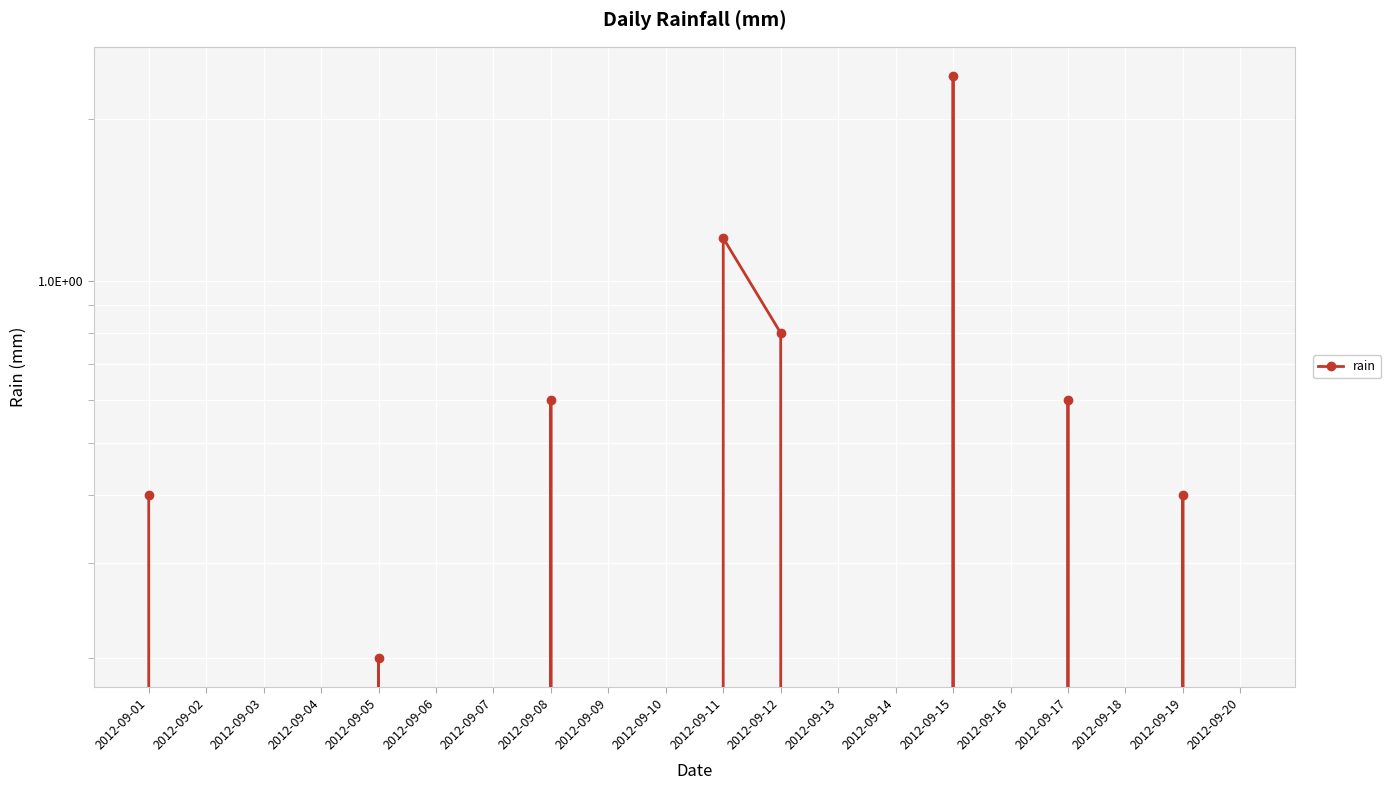

Which category has the highest value across all series?

2012-09-15